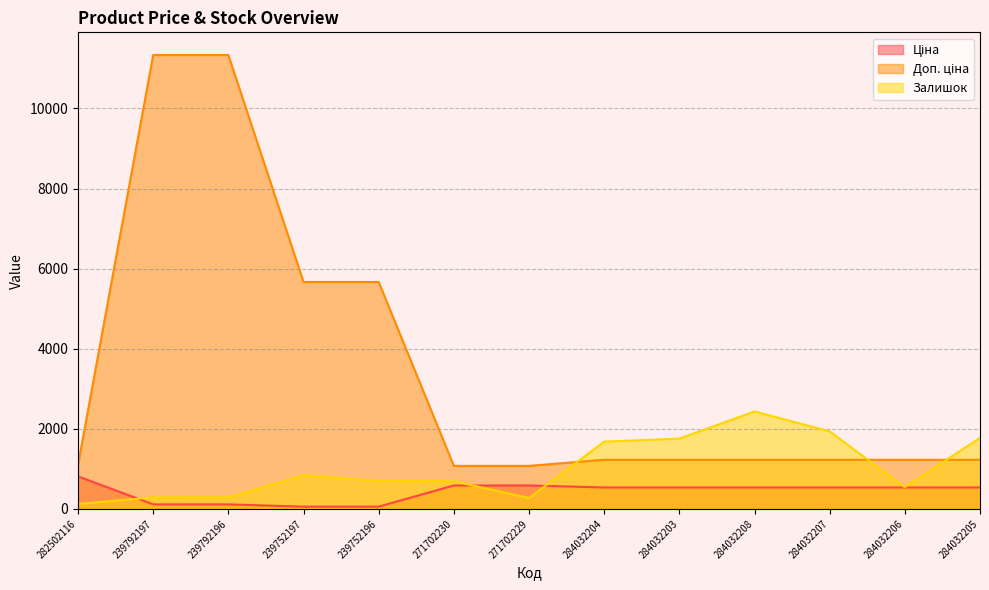

List the series in order of their overall mean, lowest first.

Ціна, Залишок, Доп. ціна